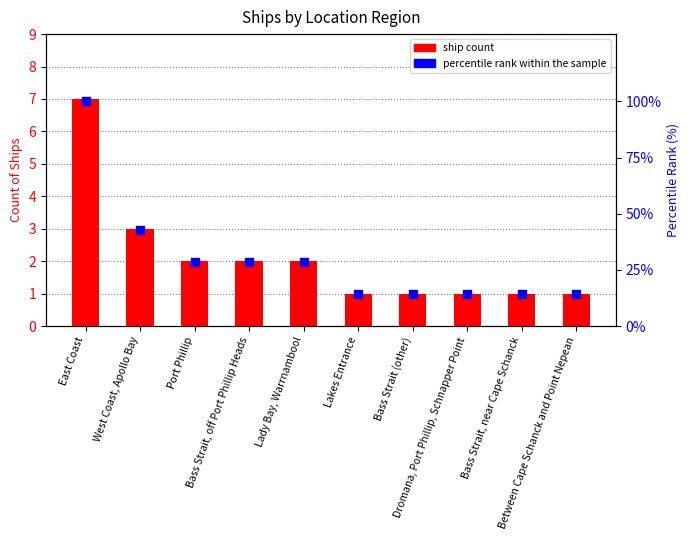

What are all the series names shown in the legend?

ship count, percentile rank within the sample